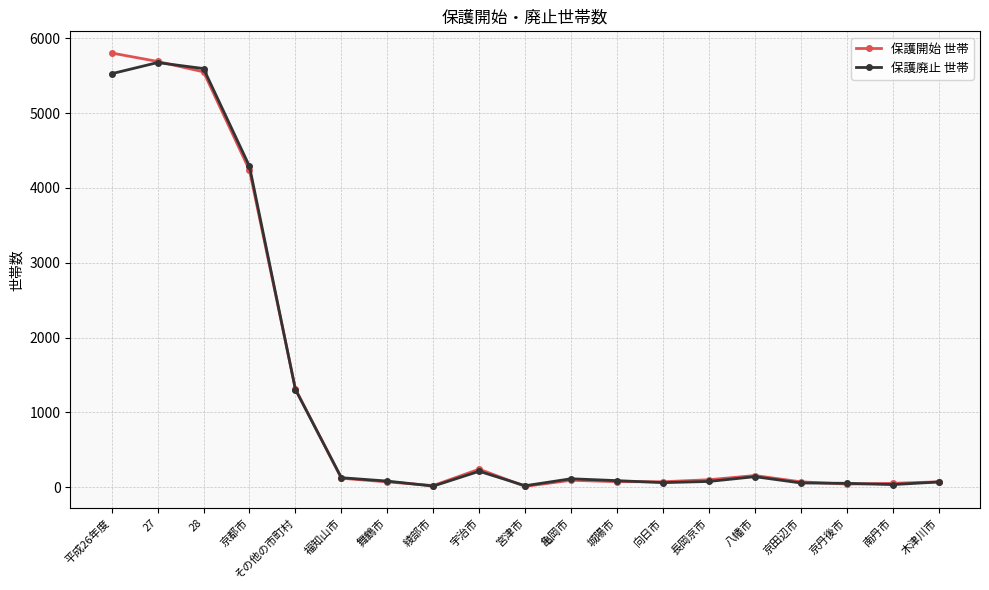

What is the maximum value for 保護廃止 世帯?

5676